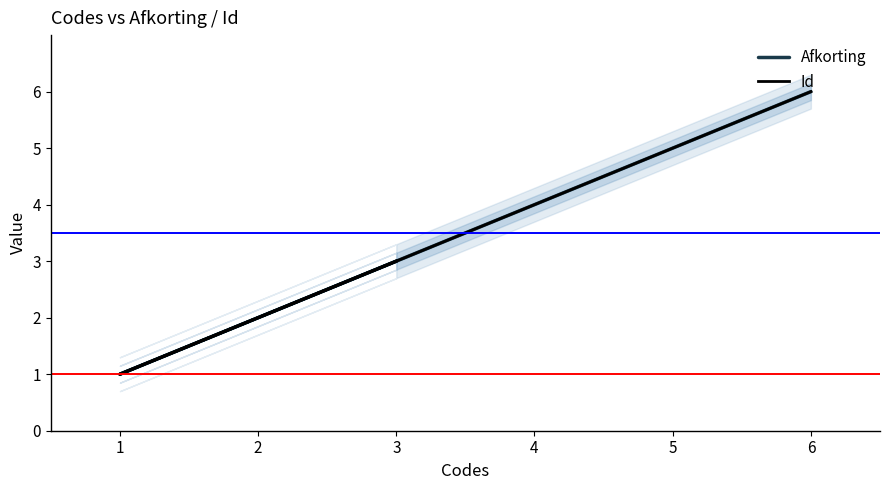

The value of Afkorting at 3 is 3. True or false?

True